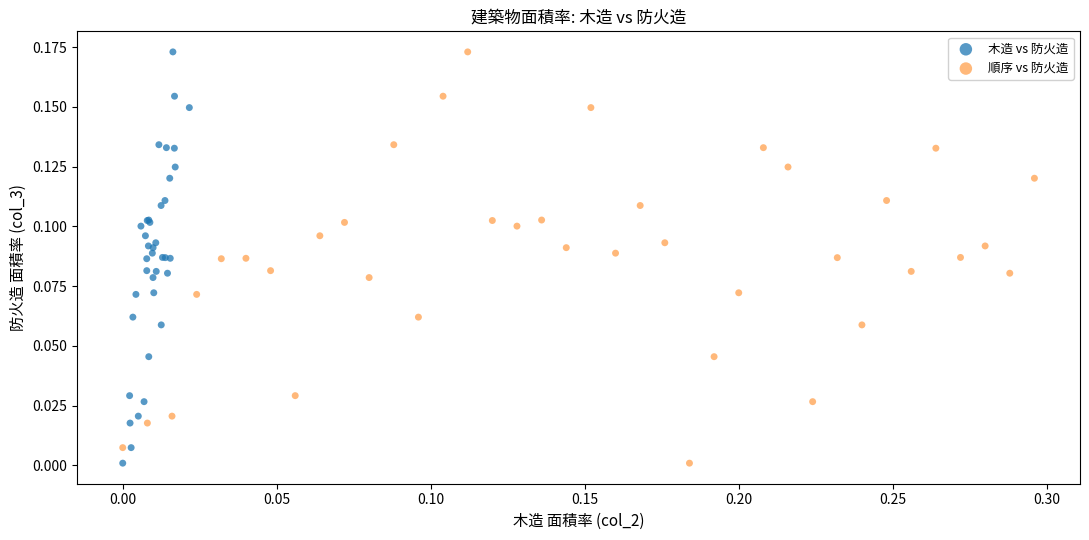

What are all the series names shown in the legend?

木造 vs 防火造, 順序 vs 防火造